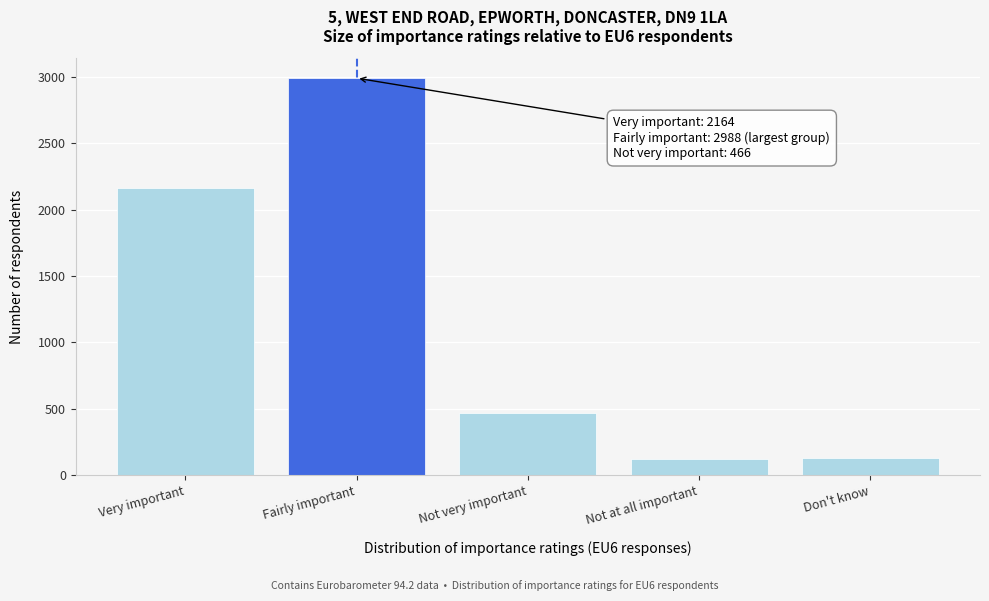

What is the label of the 5th bar from the right?

Very important